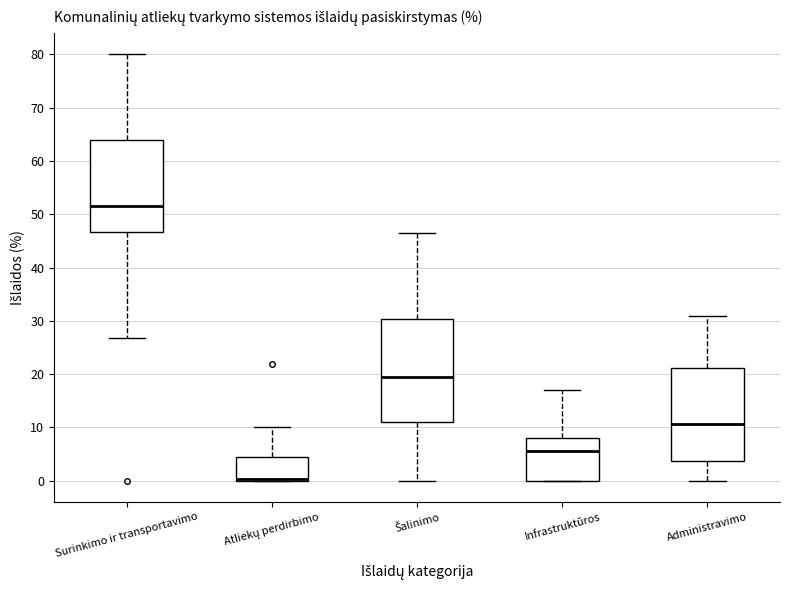

Where does the lower whisker of the box for Šalinimo end on the y-axis? The values are not printed on the chart, so give them approximately, as read against the axis.

0